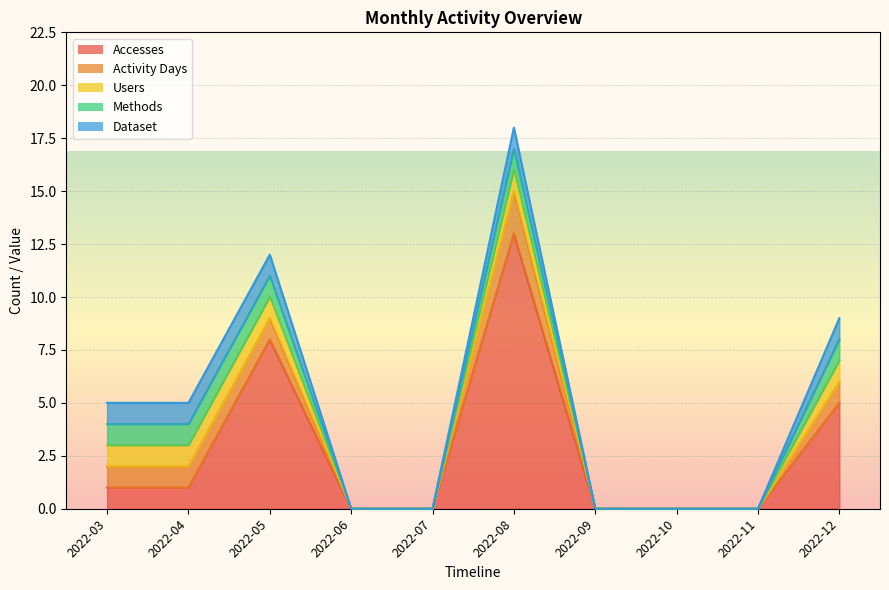

Which has a higher value, 2022-08 or 2022-10?

2022-08